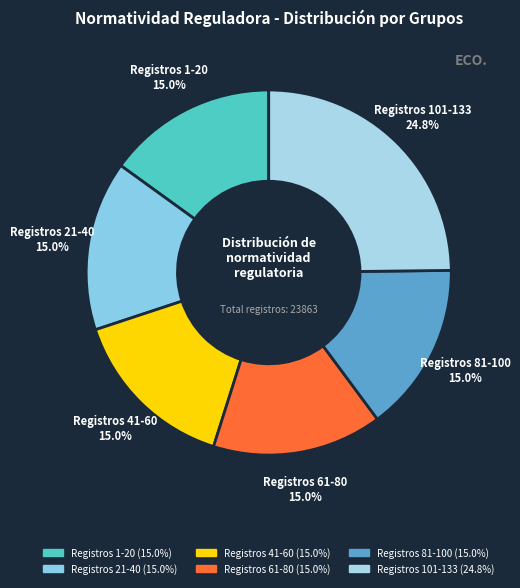

Count the number of slices in the pie.

6